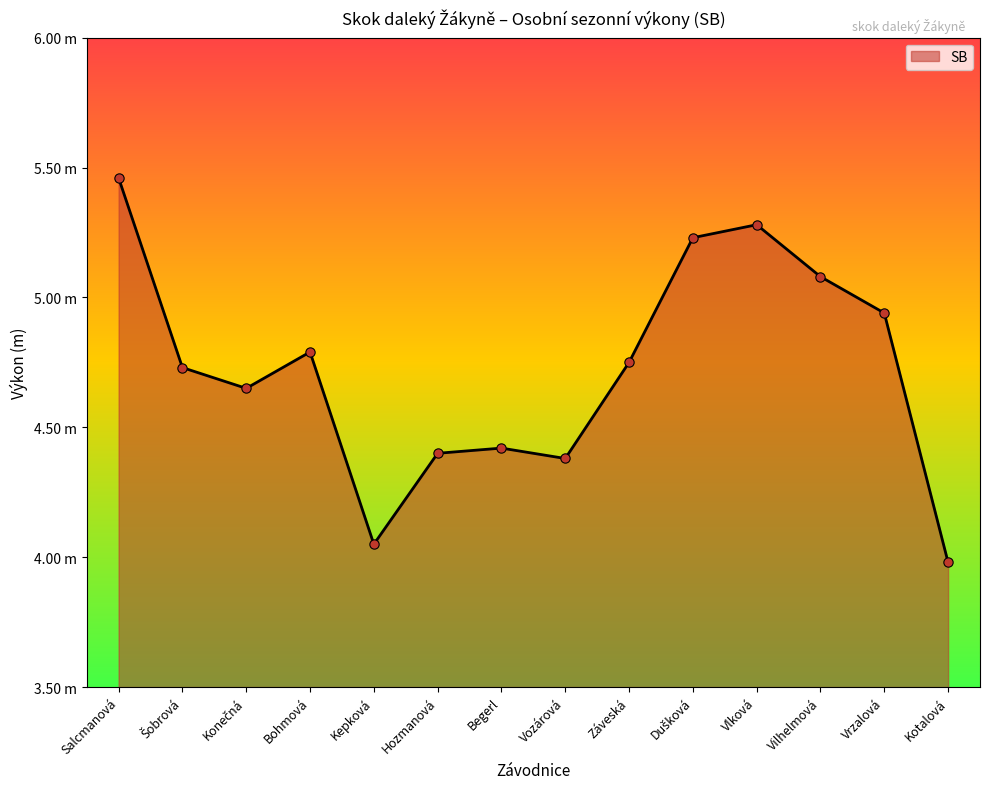

Which has a higher value, Kepková or Salcmanová?

Salcmanová